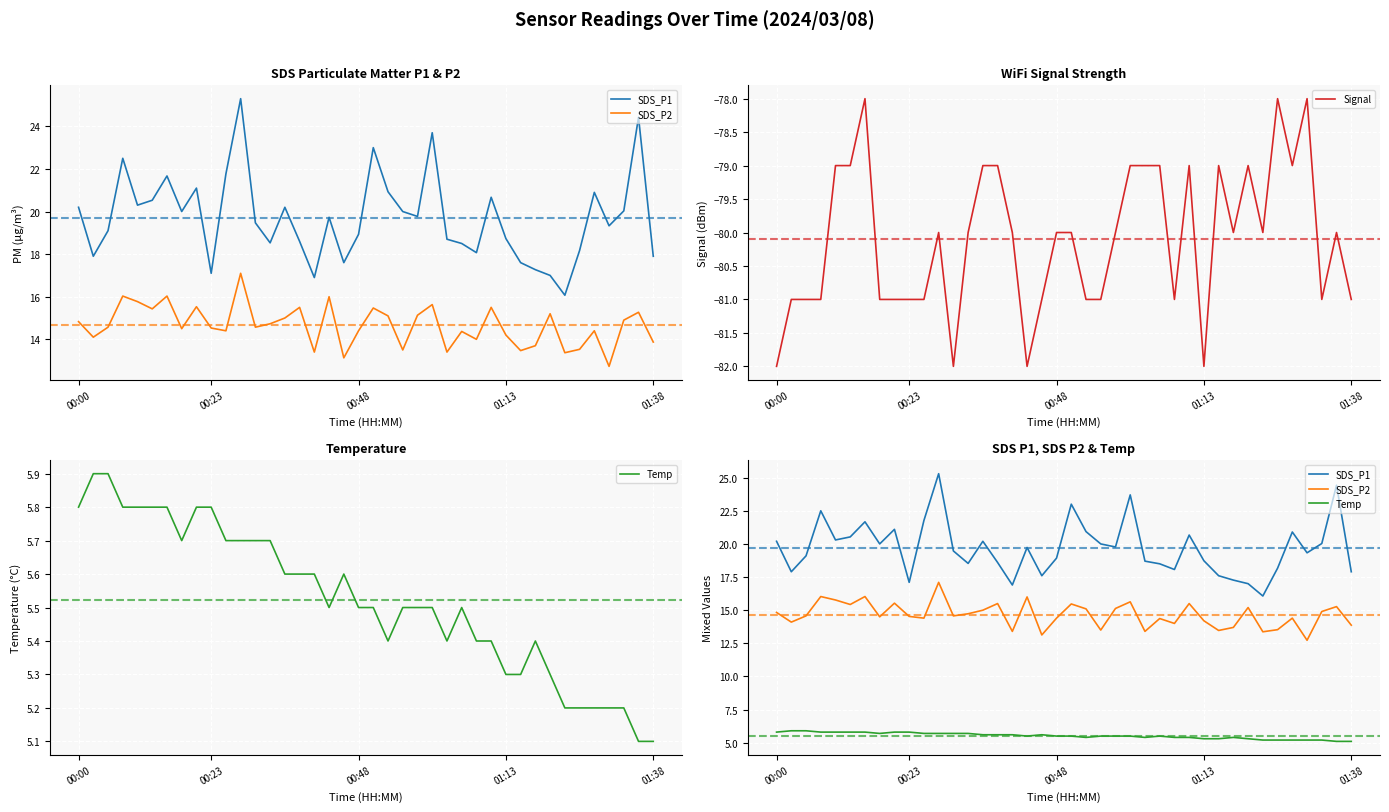

What is the maximum value for Signal?

-78